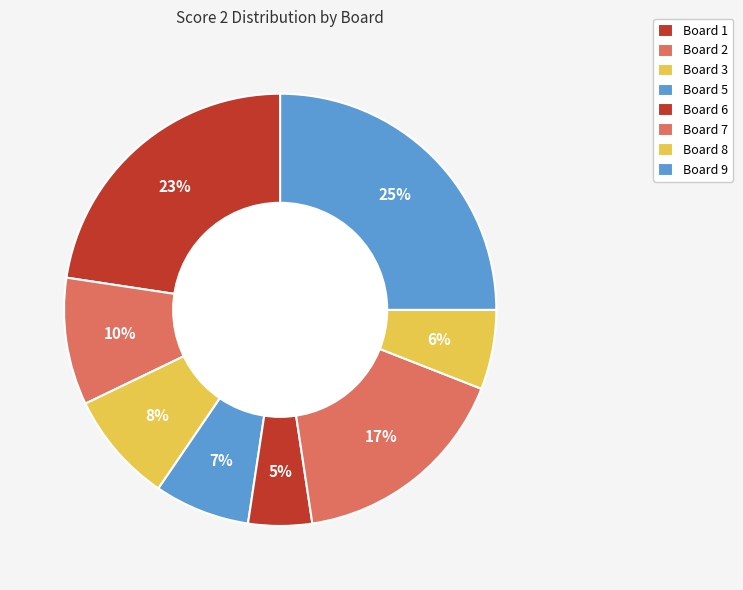

How many slices are in this pie chart?

8